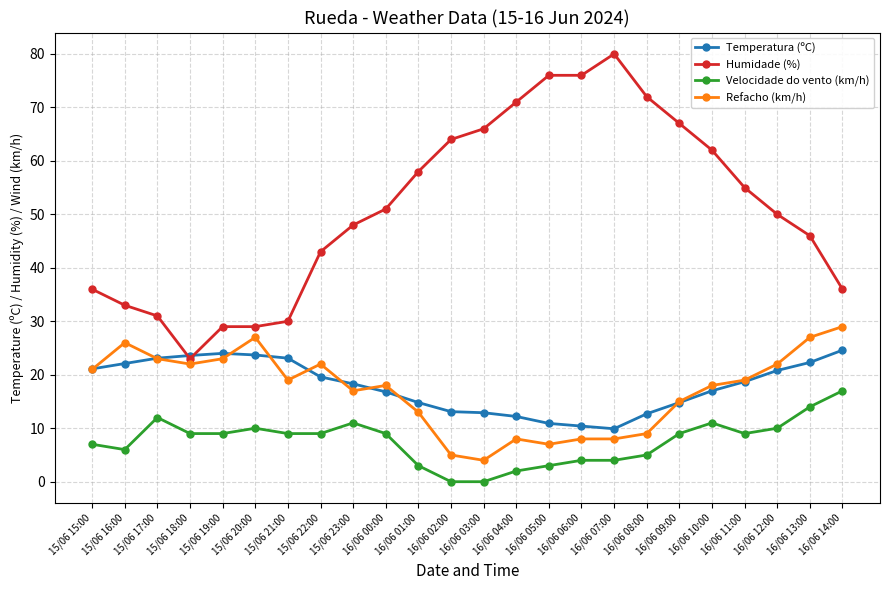

True or false: Refacho (km/h) has more than 1 points higher than both neighbors.

True